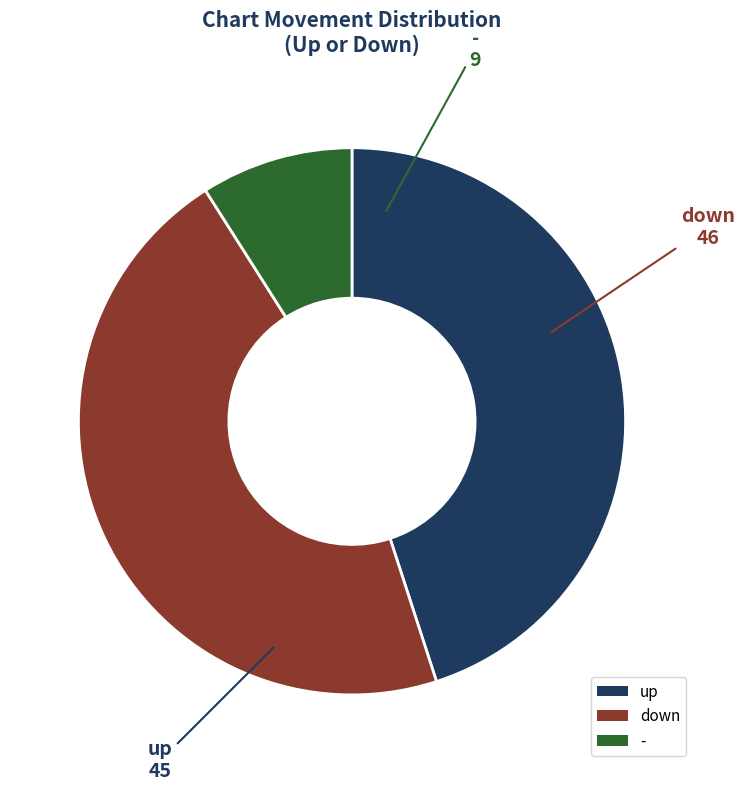

How many slices are in this pie chart?

3